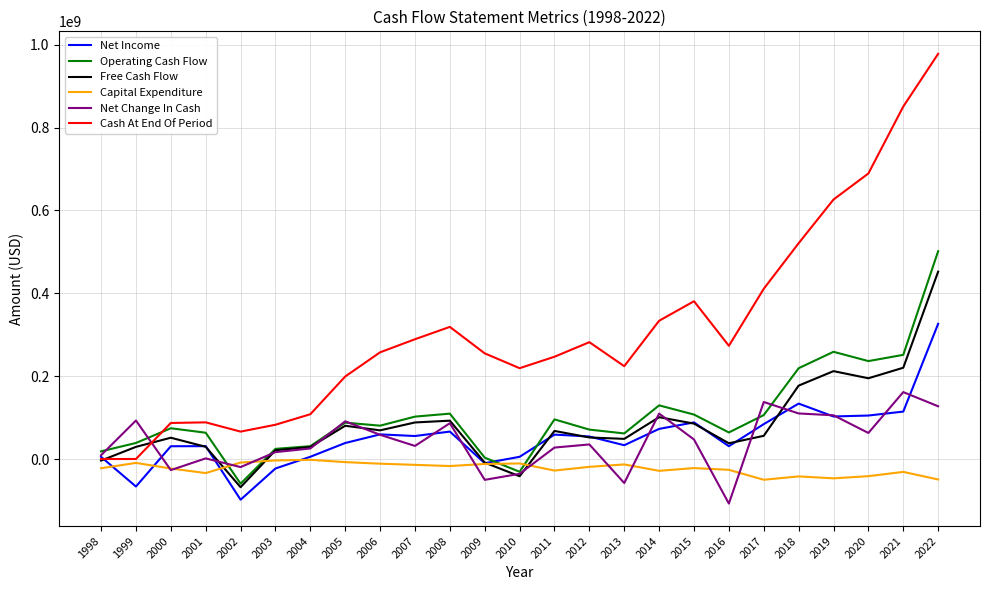

The value of Net Income at 2020 is 104946000. True or false?

True